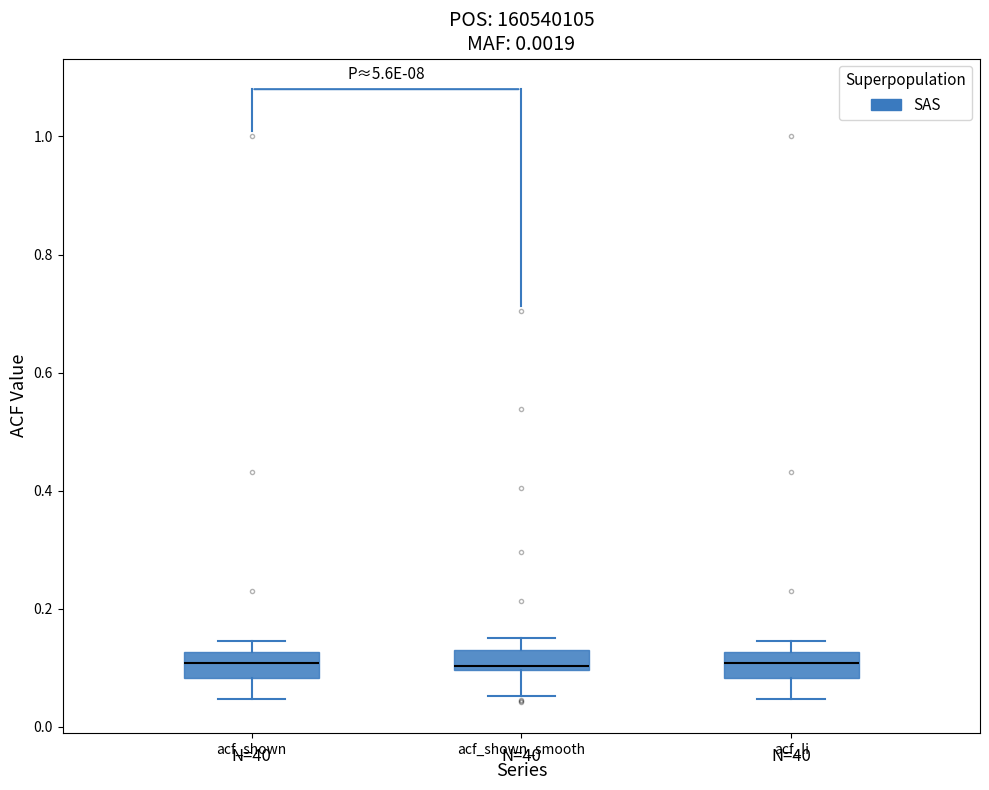

Reading left to right, read every box against the y-axis: the position of its median line, the range the box covers, and the ends of its whiskers. The values are not printed on the chart, so give them approximately, as read against the axis.

acf_shown: median 0.10, box 0.08 to 0.12, whiskers 0.04 to 0.14
acf_shown_smooth: median 0.10, box 0.10 to 0.14, whiskers 0.06 to 0.16
acf_li: median 0.10, box 0.08 to 0.12, whiskers 0.04 to 0.14